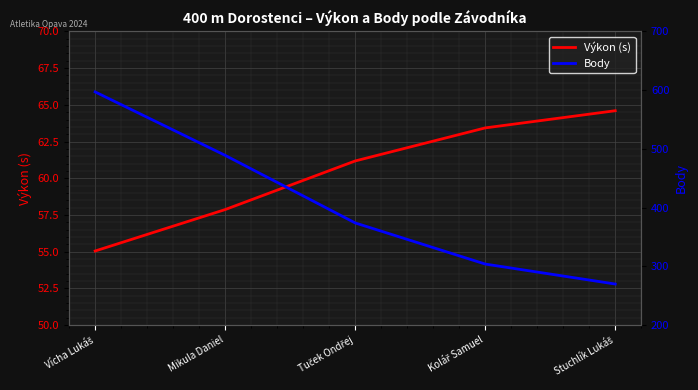

At which label does Výkon (s) reach its minimum?

Vícha Lukáš